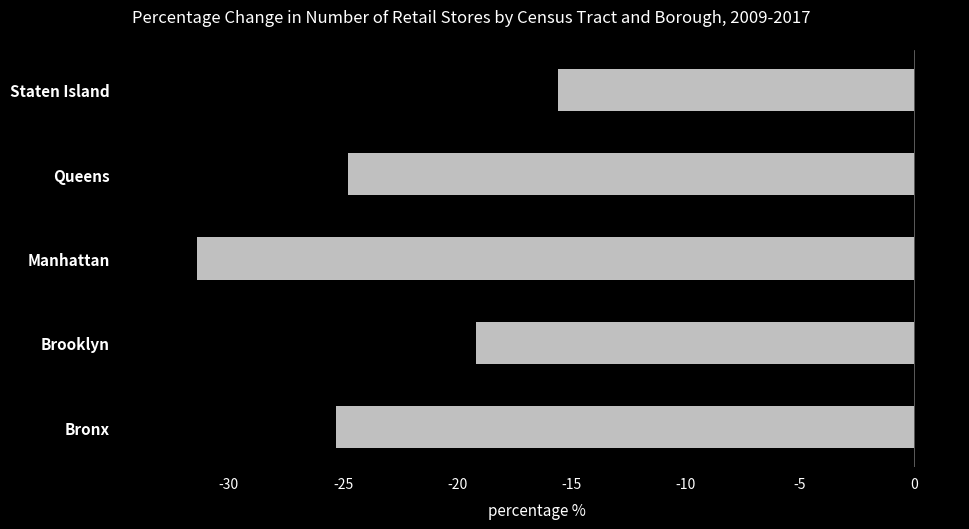

What is the change in value from Queens to Manhattan?

-6.6